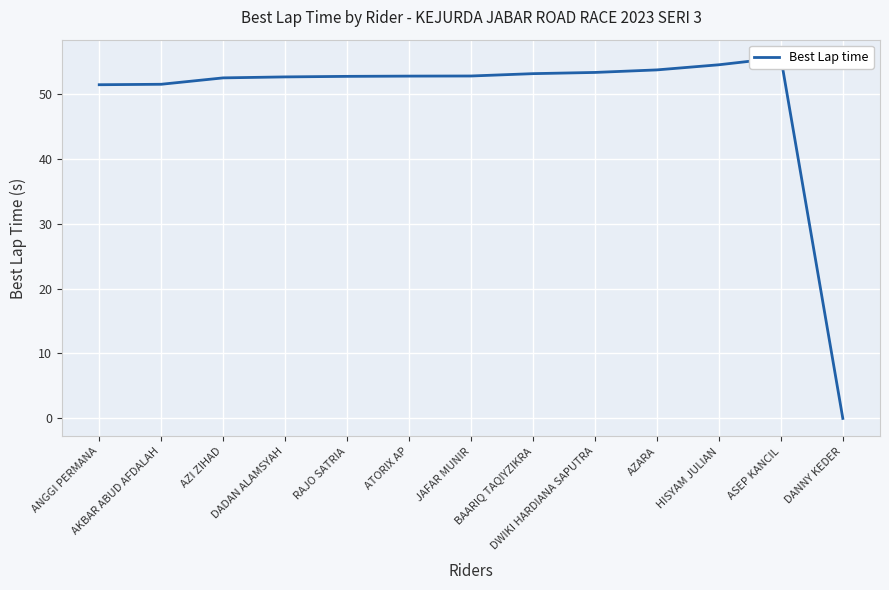

Does the chart display data point markers on the line(s)?

No